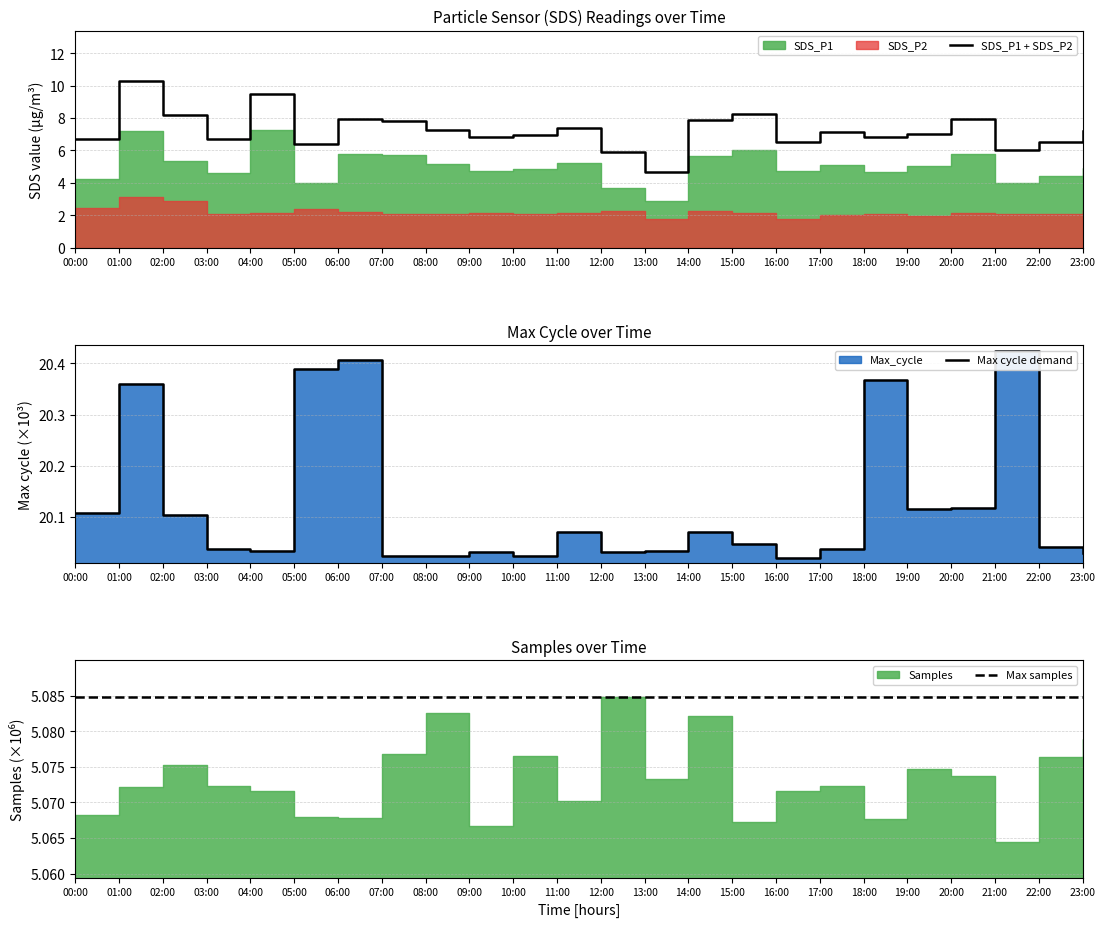

What is the total value across all series at 23:00?

32.3